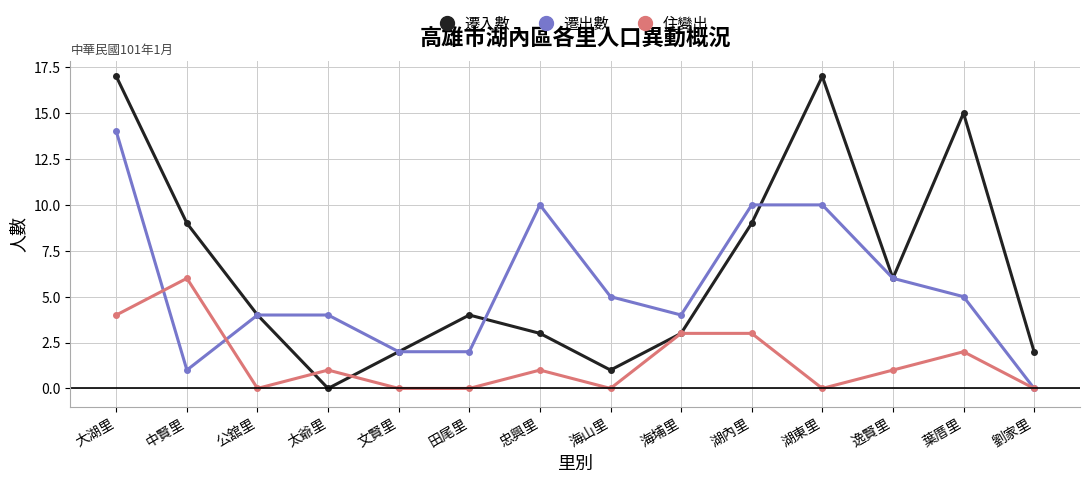

What is the label of the 9th point from the left?

海埔里